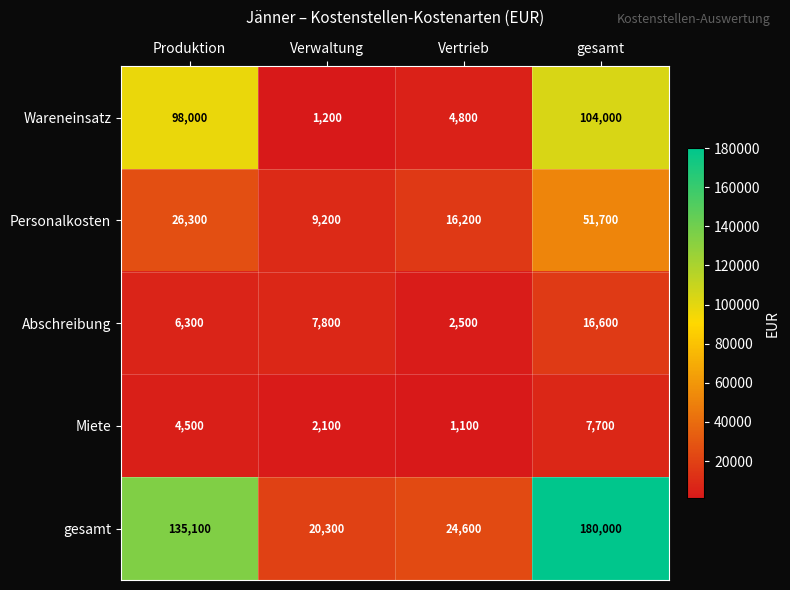

List the labels in order of Wareneinsatz value, largest first.

gesamt, Produktion, Vertrieb, Verwaltung